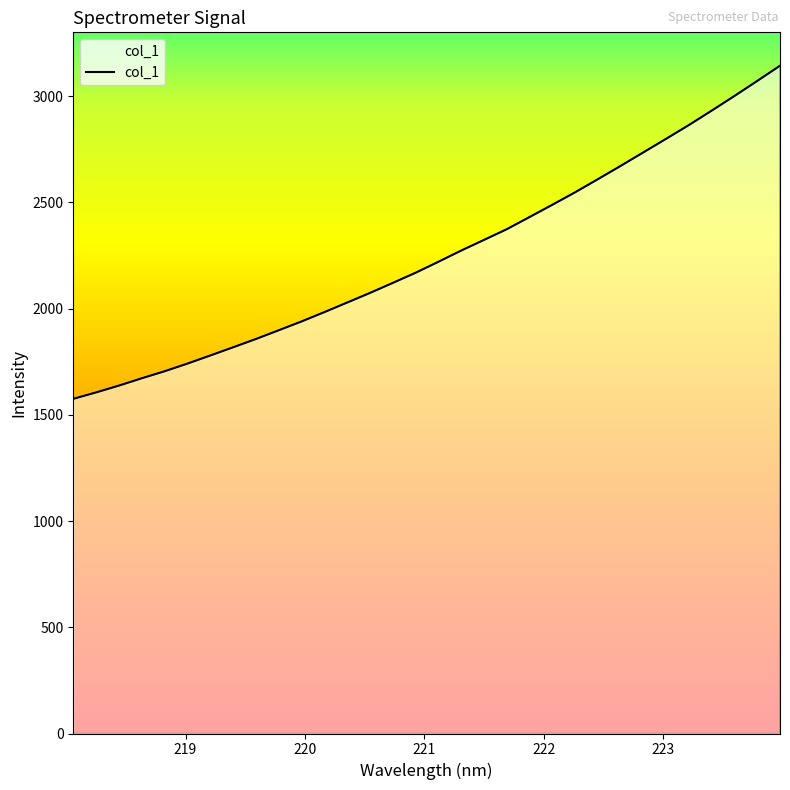

What is the maximum value shown in the chart?

3143.0